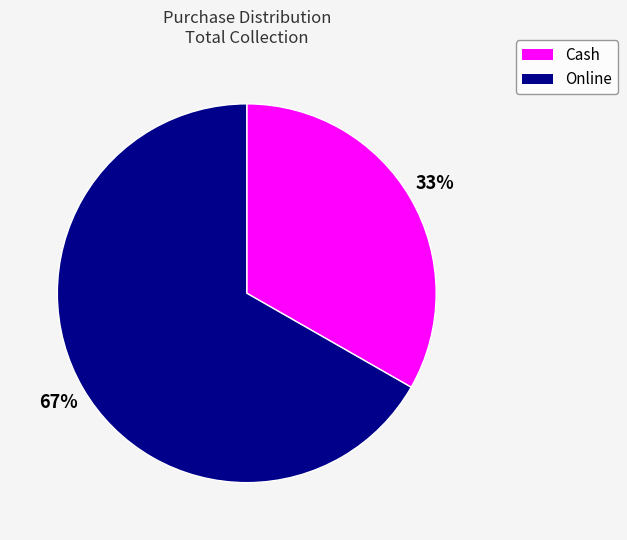

The Cash slice represents 39% of the pie. True or false?

False